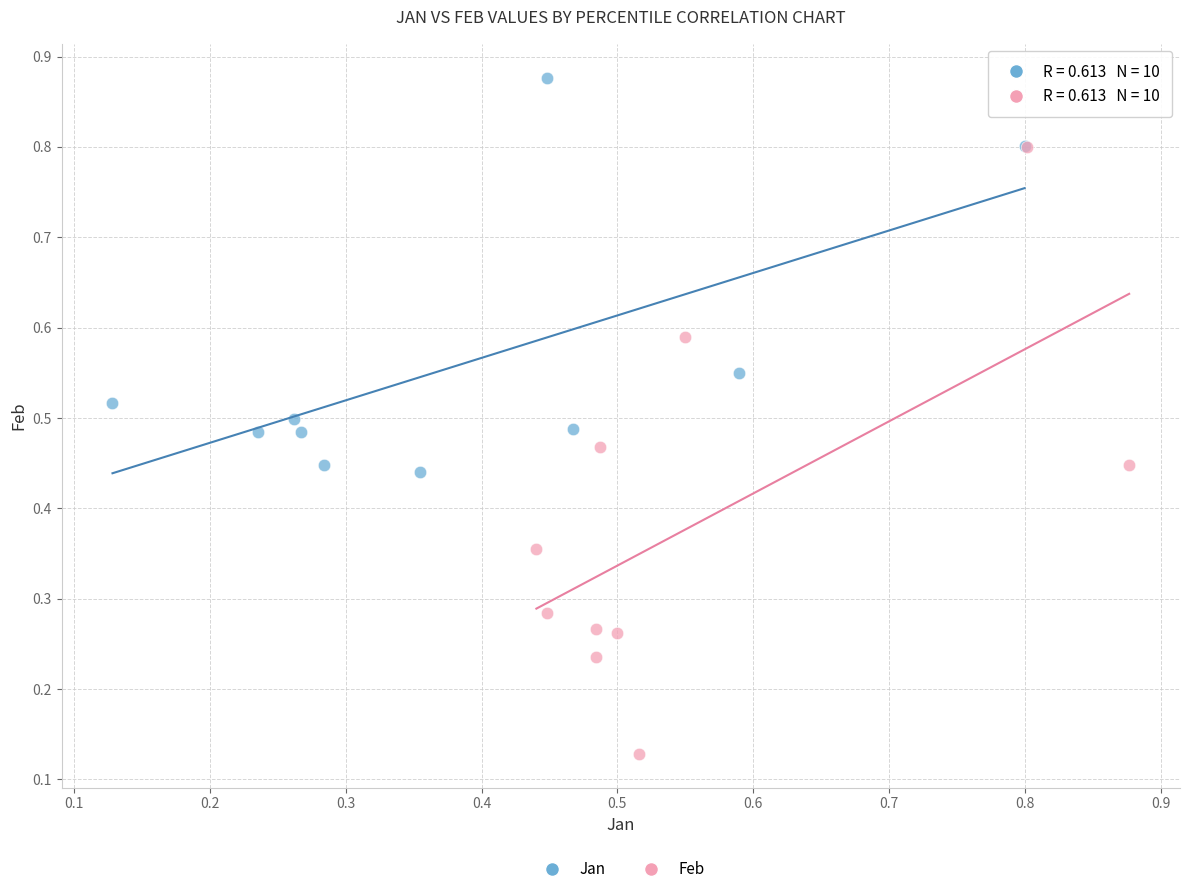

Which series reaches the minimum Y coordinate?

Feb